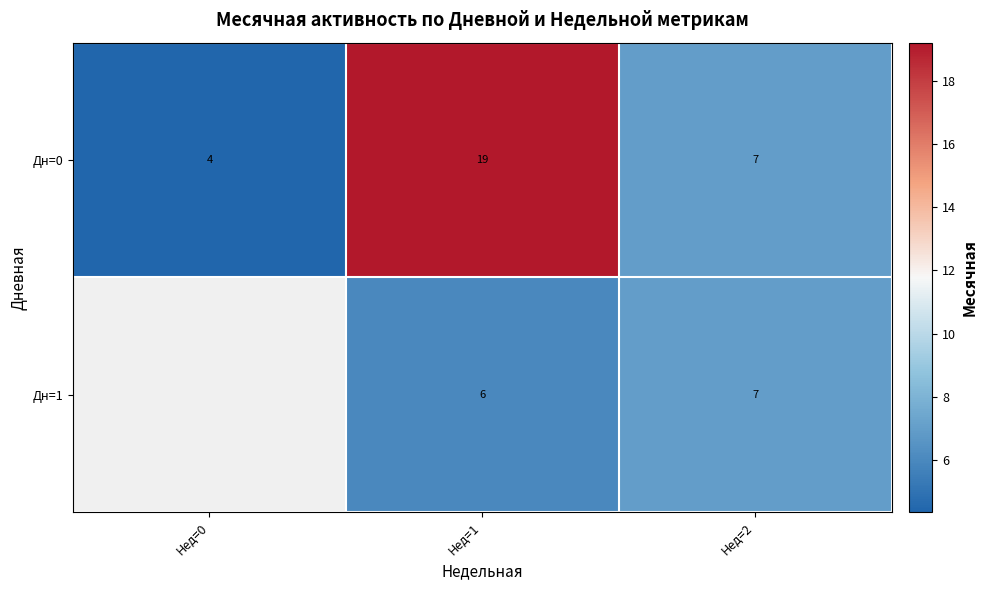

Which series has the largest total across all categories?

Дн=0